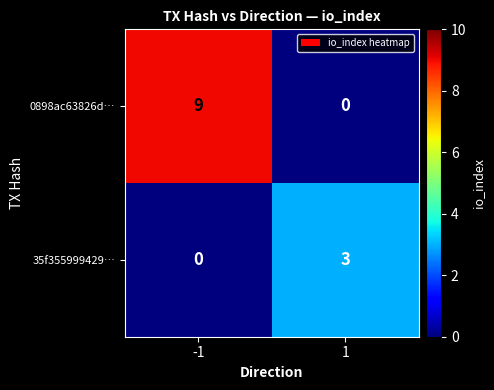

The value of 0898ac63826d… at 1 is 0. True or false?

True